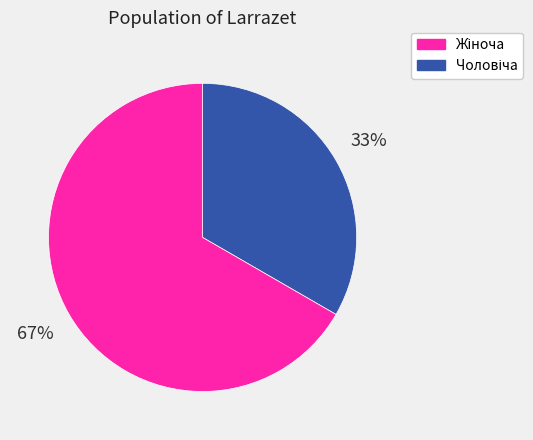

To the nearest percent, what is the average slice percentage?

50%